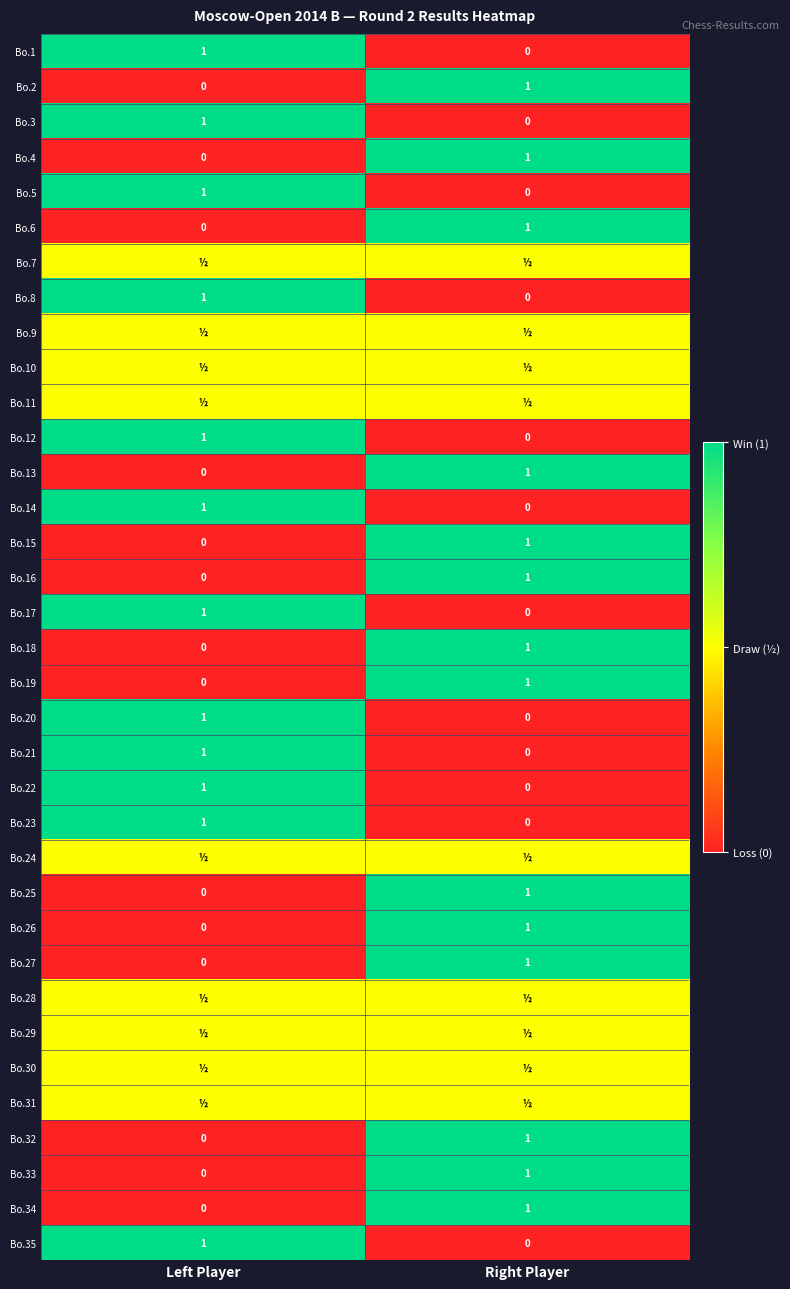

Count the Bo.22 values in the range 0 to 1.

2